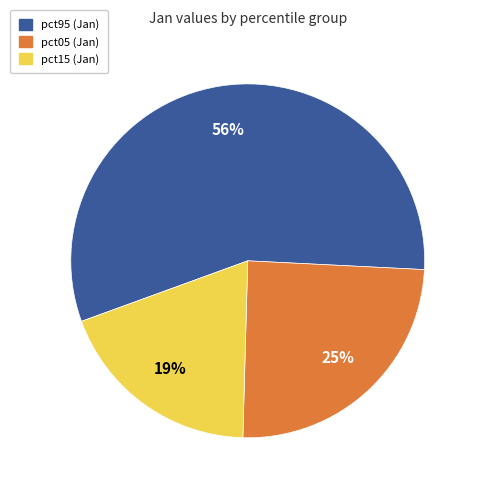

How many segments does this pie chart have?

3